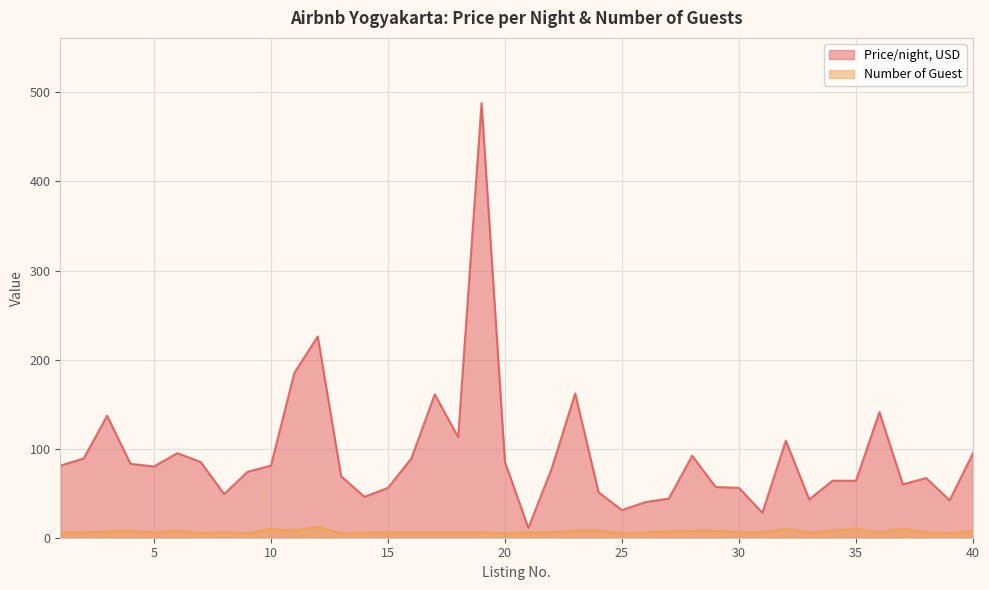

How many interior local valleys does the Number of Guest series have?

10